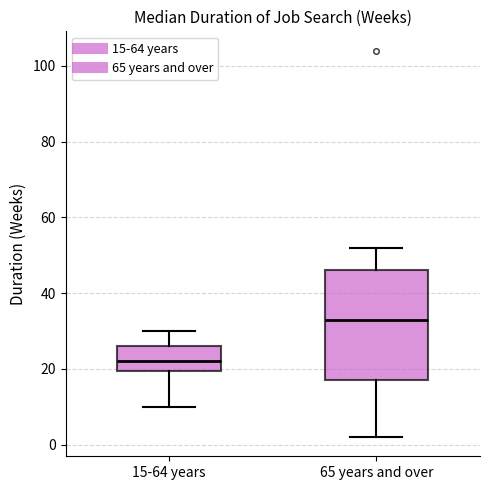

Which box's median line is the highest?

65 years and over